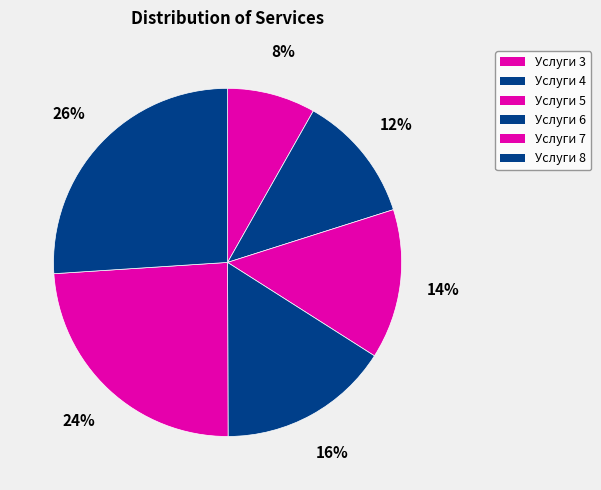

To the nearest percent, what portion does Услуги 4 represent?

12%